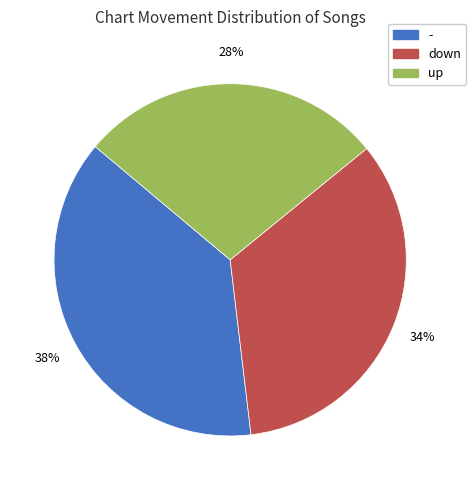

Between - and down, which is larger?

-